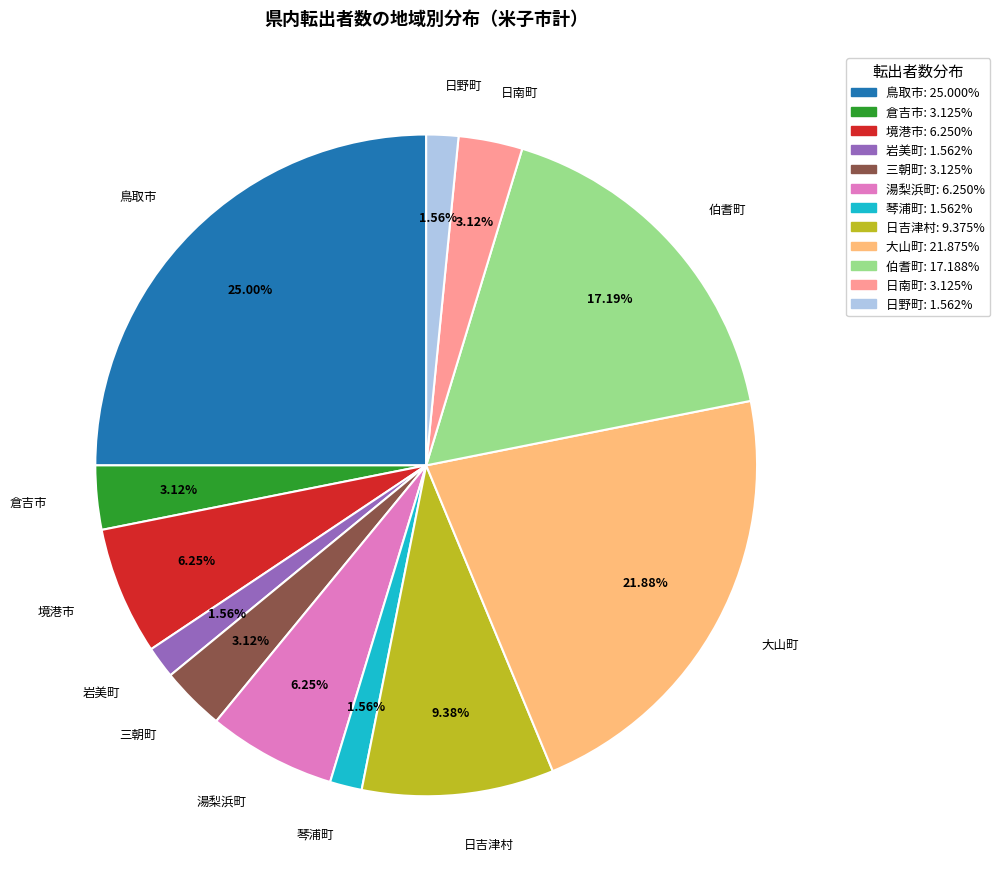

Does any single category account for the majority?

No